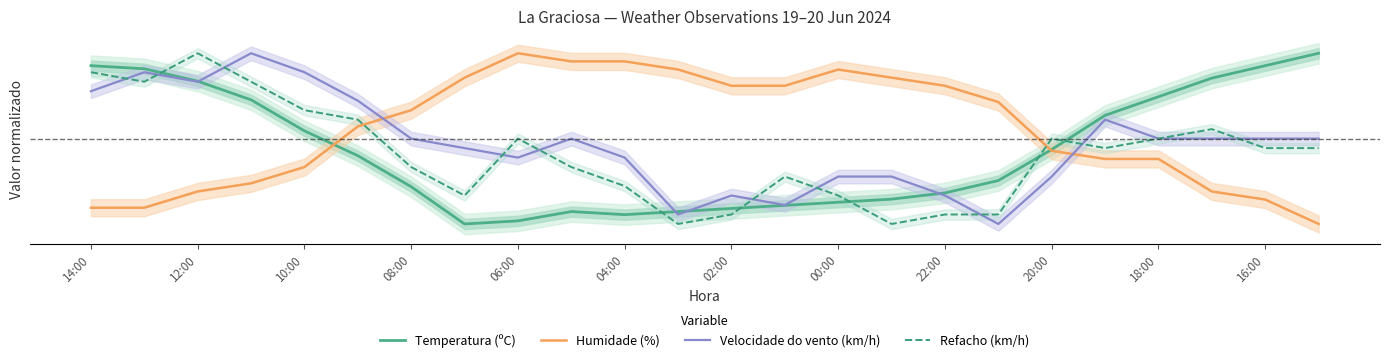

Does the chart have visible grid lines?

No